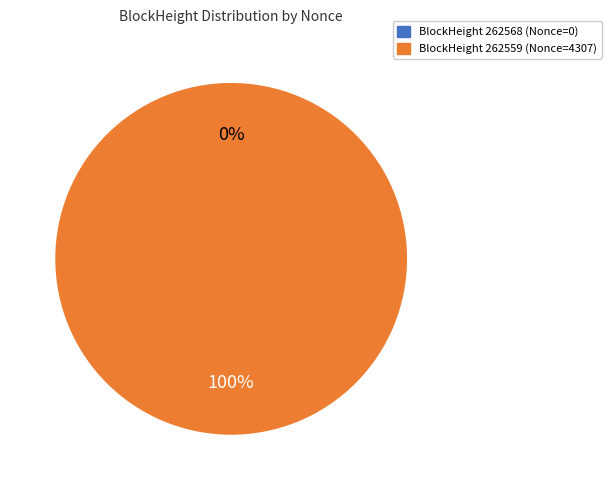

Is it true that 262568 is 1% of the pie?

False